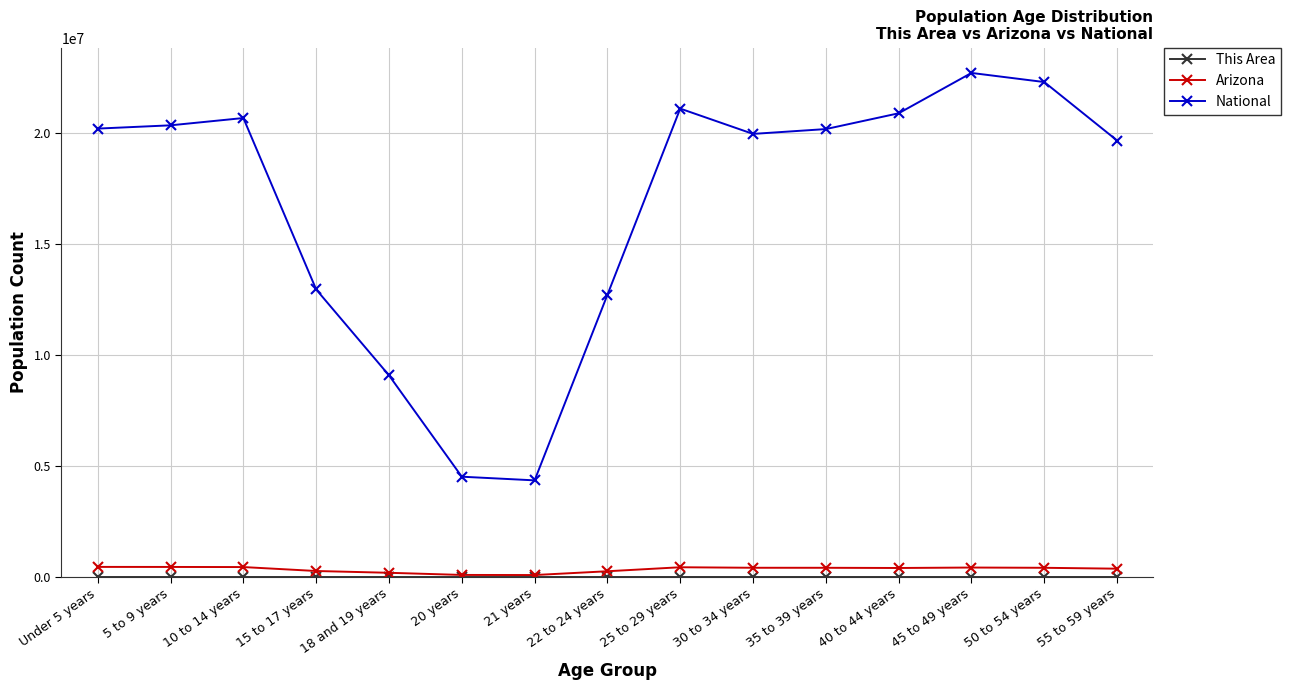

Which series has the largest range (max minus min)?

National